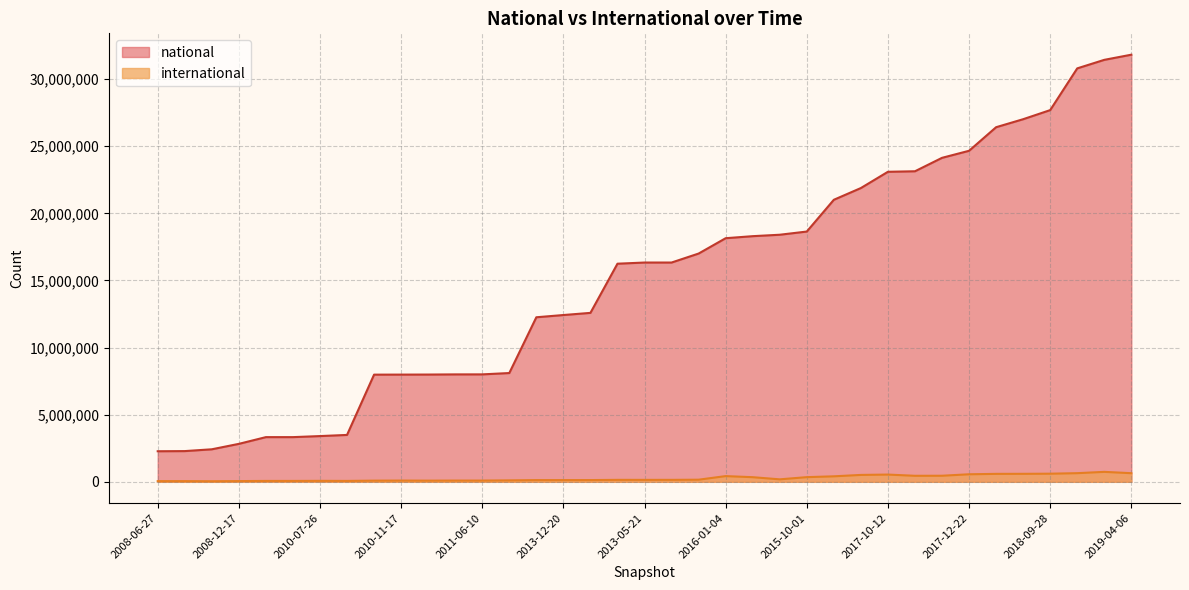

What is the minimum value shown in the chart?

42579